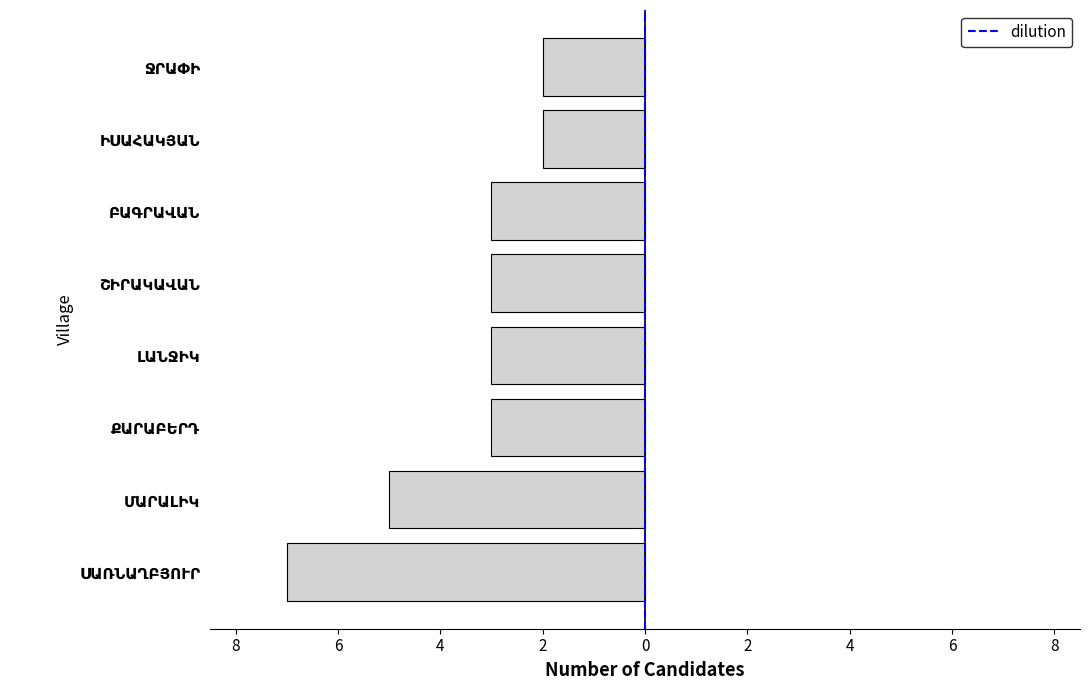

Between ՋՐԱՓԻ and ԻՍԱՀԱԿՅԱՆ, which is larger?

ՋՐԱՓԻ